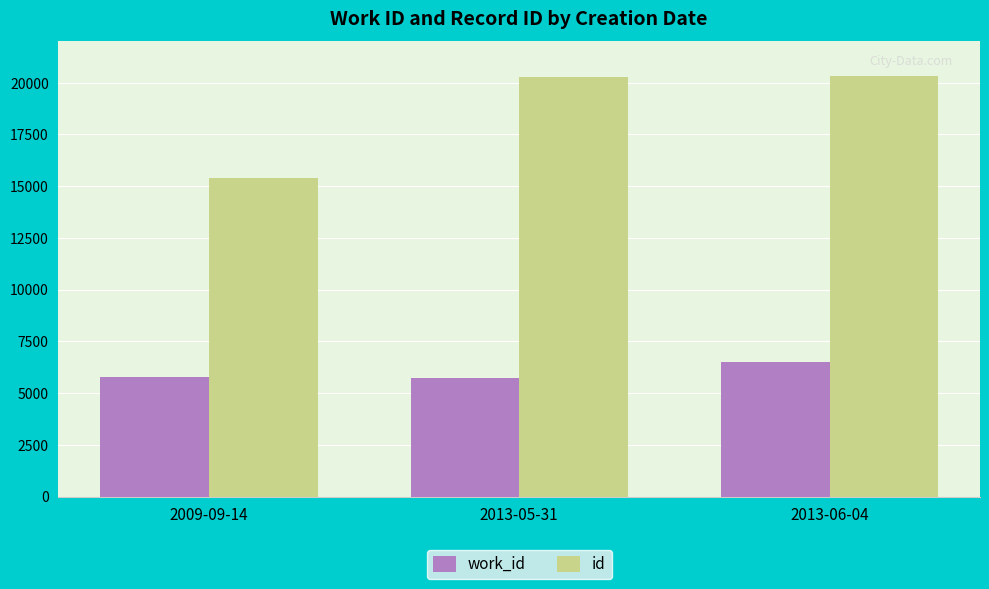

What is the lowest value of the work_id series?

5736